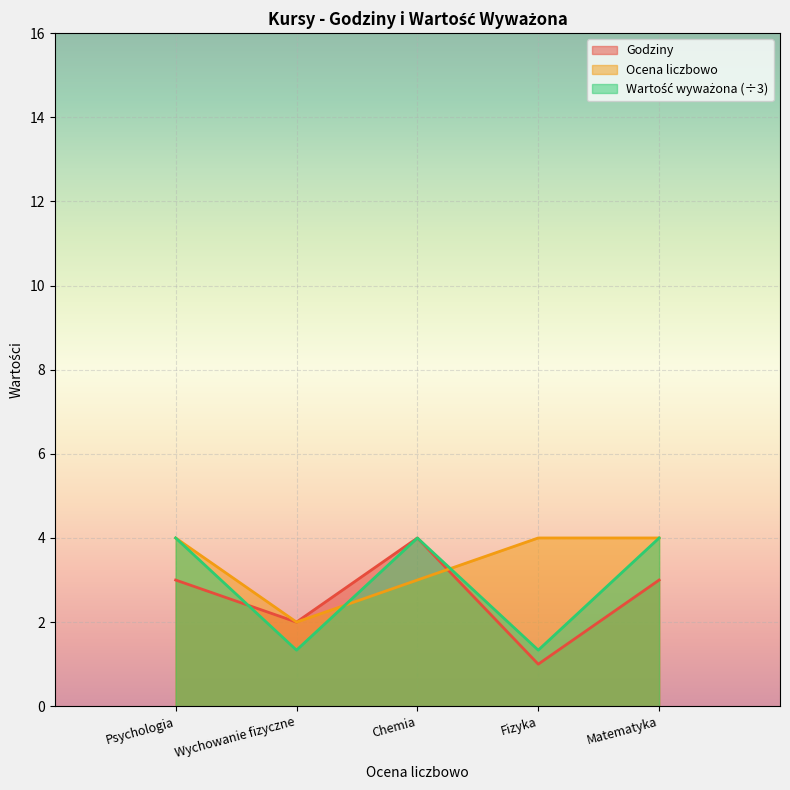

Between which two adjacent categories do Ocena liczbowo and Wartość wyważona first intersect?

Wychowanie fizyczne and Chemia